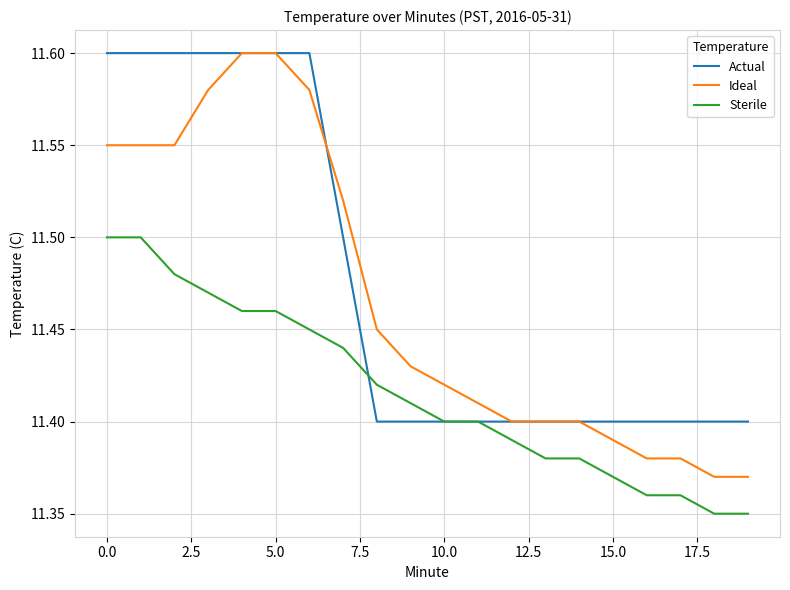

Which series has the largest range (max minus min)?

Ideal